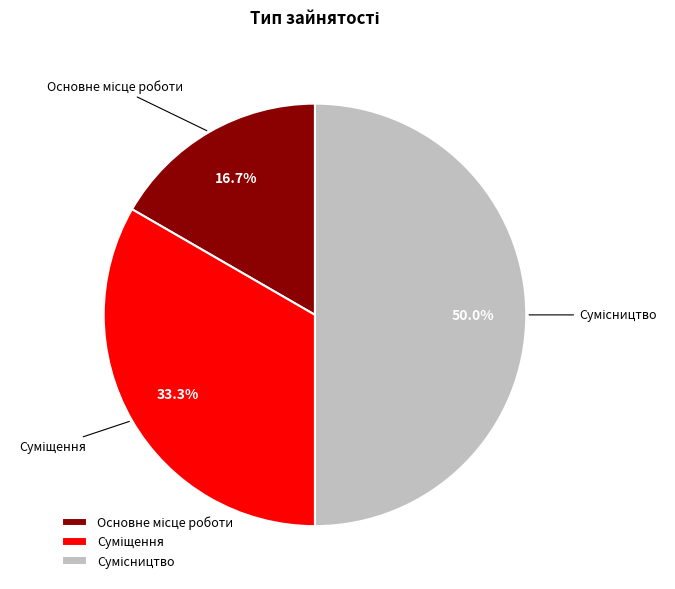

True or false: Основне місце роботи accounts for 17% of the total.

True